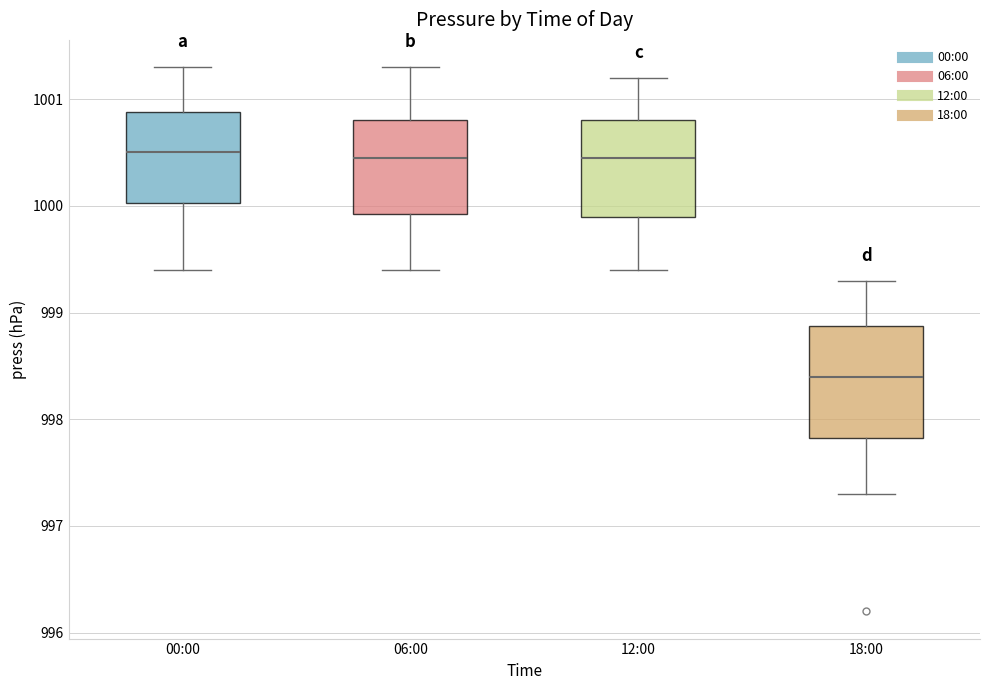

Where does the median line of the box for 18:00 sit on the y-axis? The values are not printed on the chart, so give them approximately, as read against the axis.

998.4